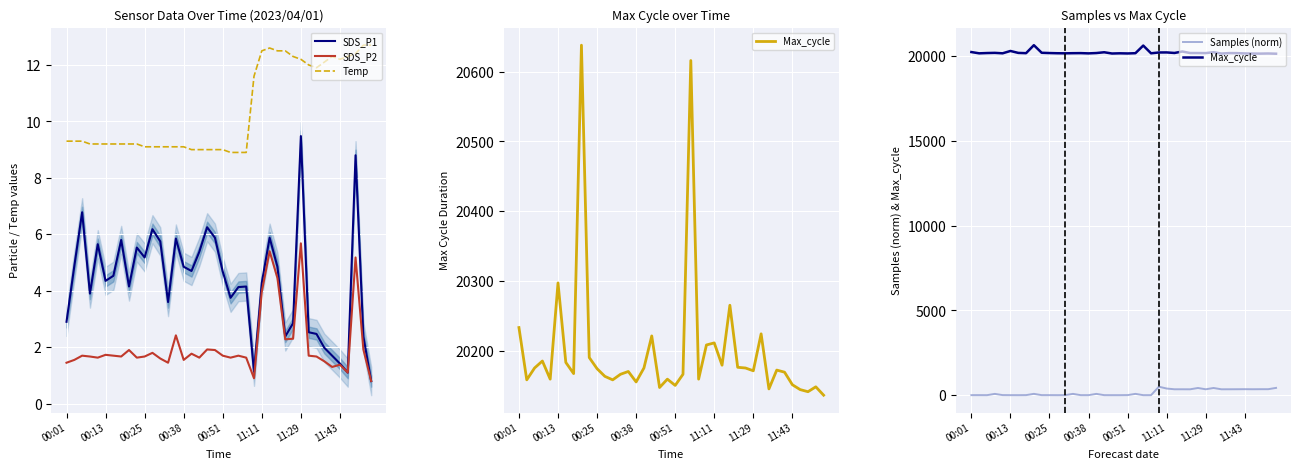

Rank the series at 29 from lowest to highest value.

SDS_P2, SDS_P1, Temp, Samples (norm), Max_cycle